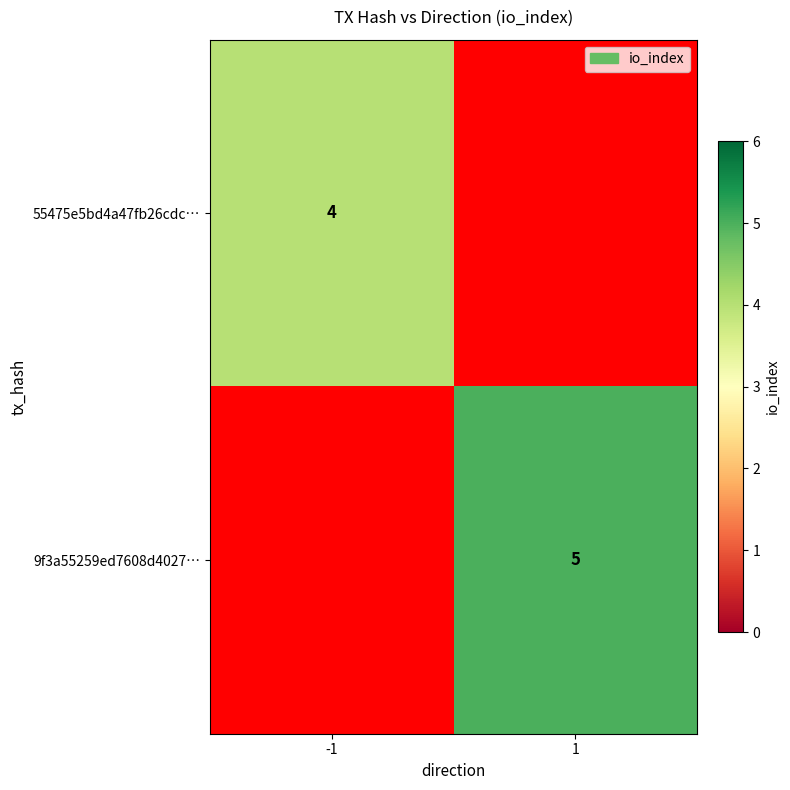

Is the value of 9f3a55259ed7608d4027… at 1 greater than the value of 55475e5bd4a47fb26cdc… at -1?

Yes